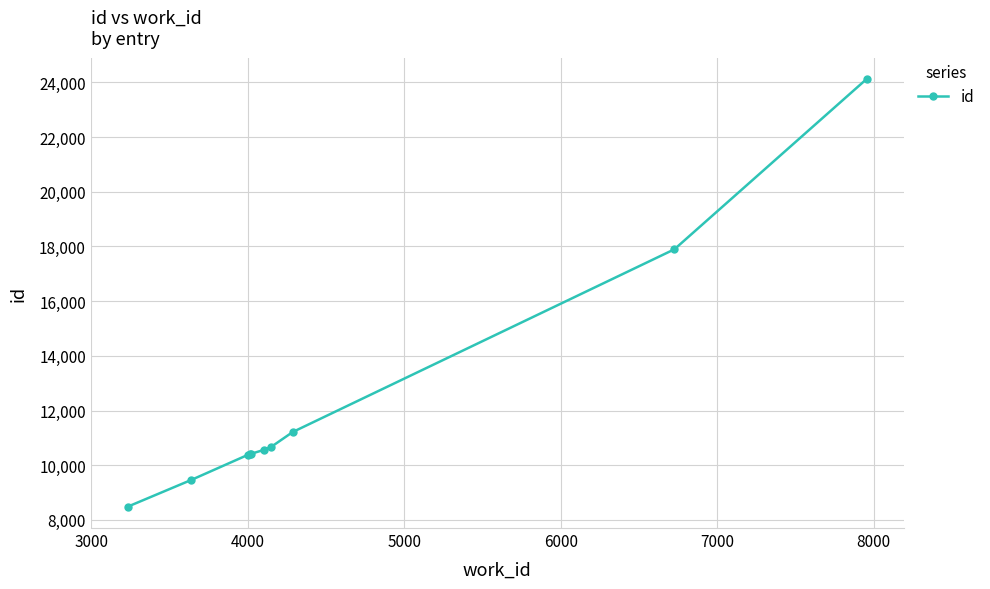

What is the value of the 4th point from the left?

10414